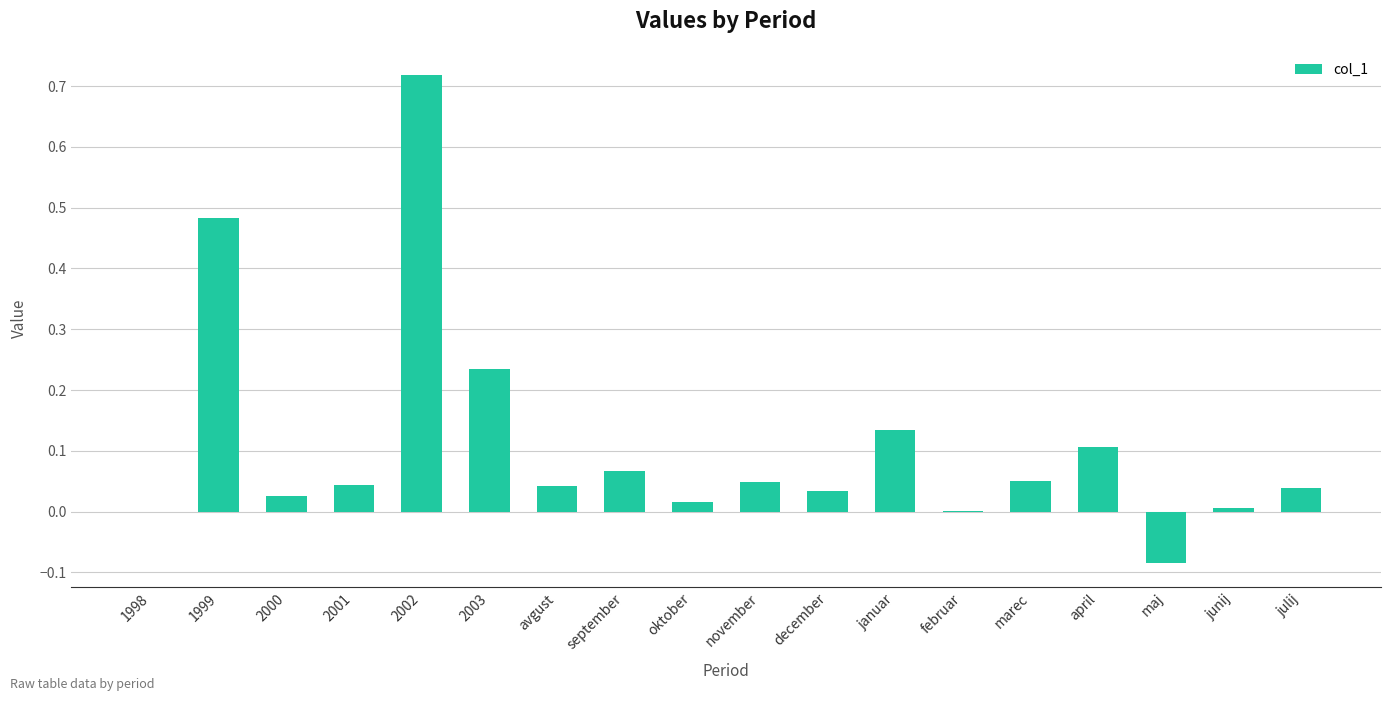

At which category does the chart reach its peak across all series?

2002